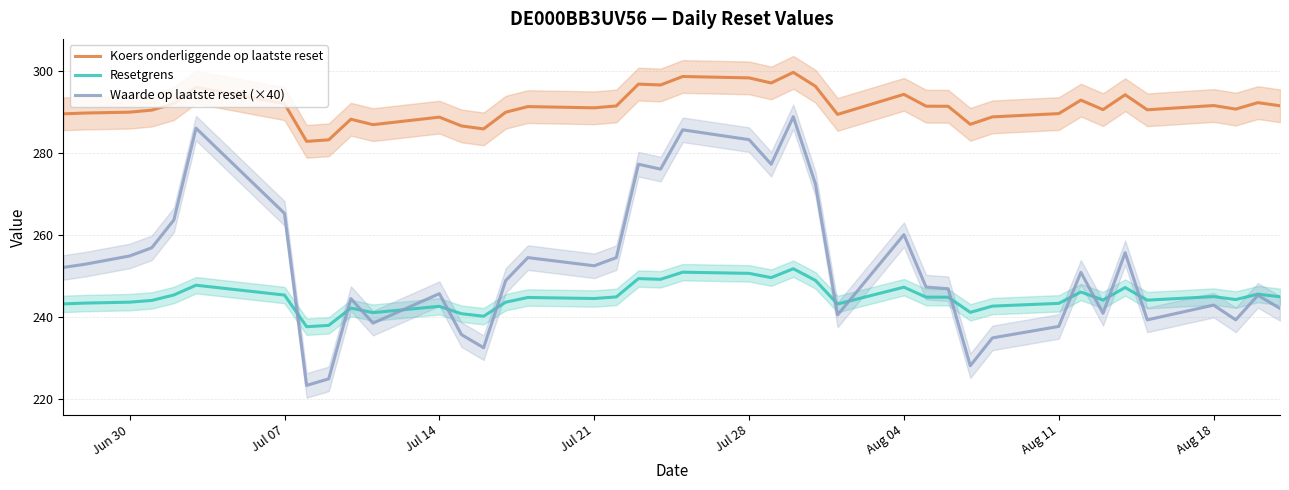

What is the value of the Resetgrens point at the 2nd from the left?

243.3